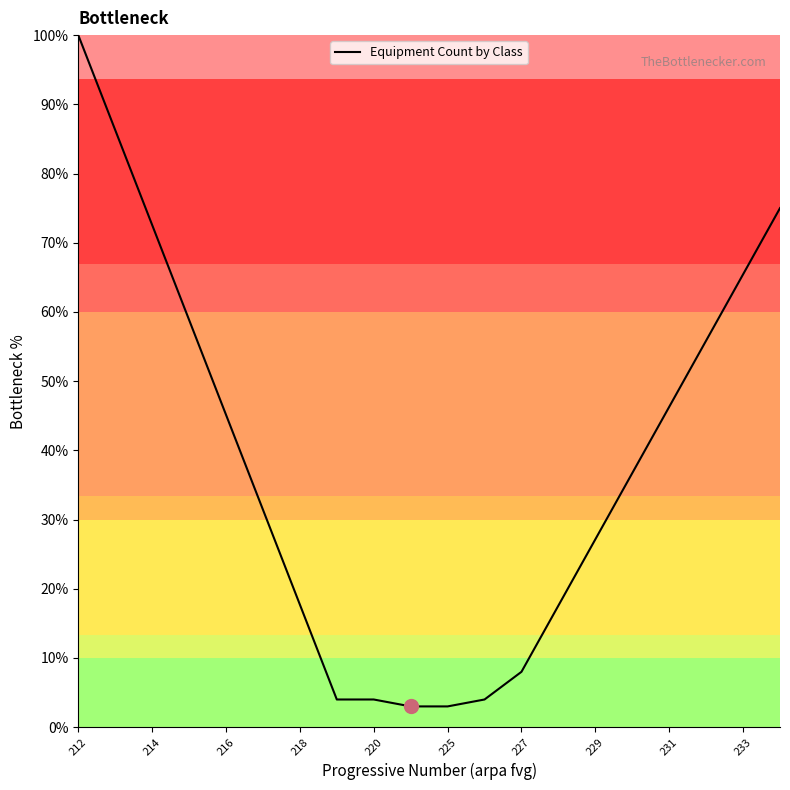

What is the smallest value displayed?

3.0